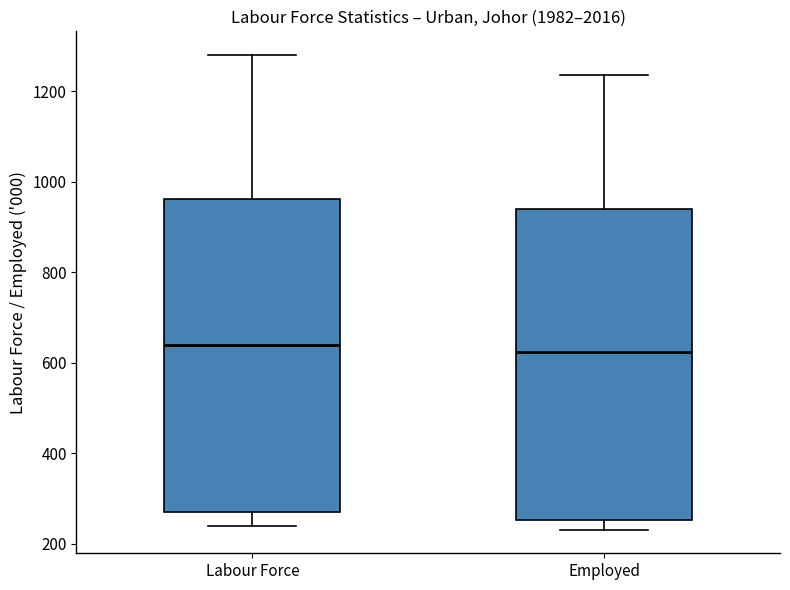

Reading left to right, read every box against the y-axis: the position of its median line, the range the box covers, and the ends of its whiskers. The values are not printed on the chart, so give them approximately, as read against the axis.

Labour Force: median 640, box 280 to 960, whiskers 240 to 1280
Employed: median 620, box 260 to 940, whiskers 240 to 1240